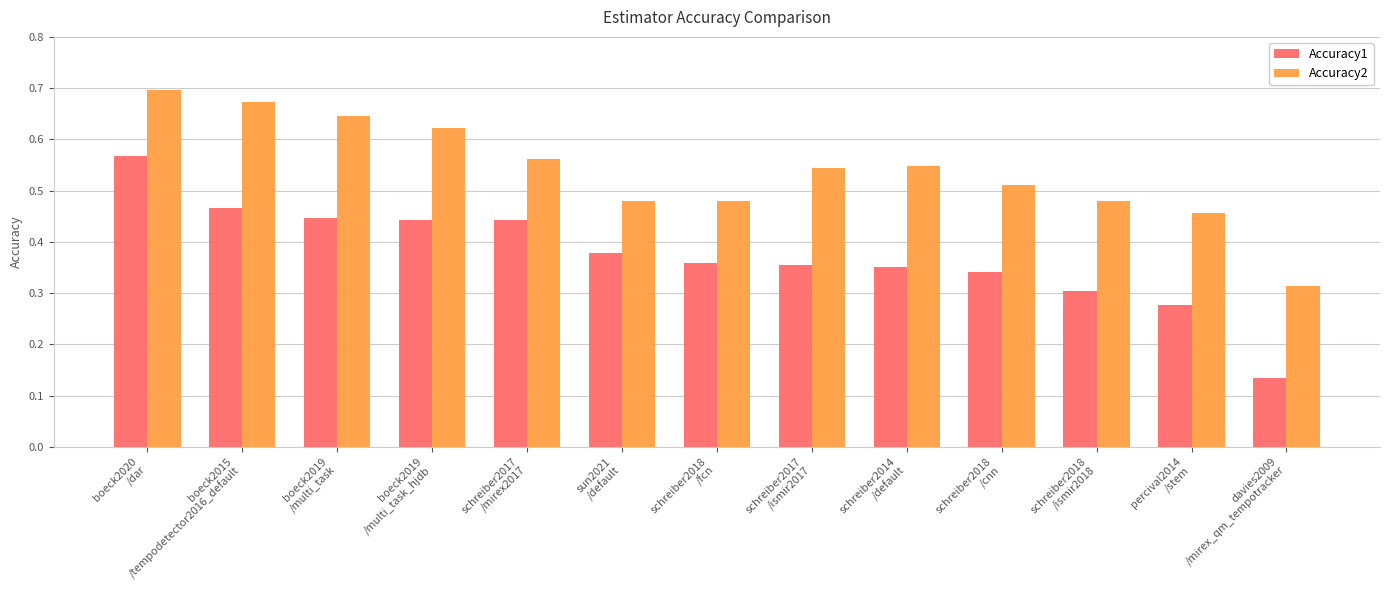

List the series in order of their overall mean, highest first.

Accuracy2, Accuracy1